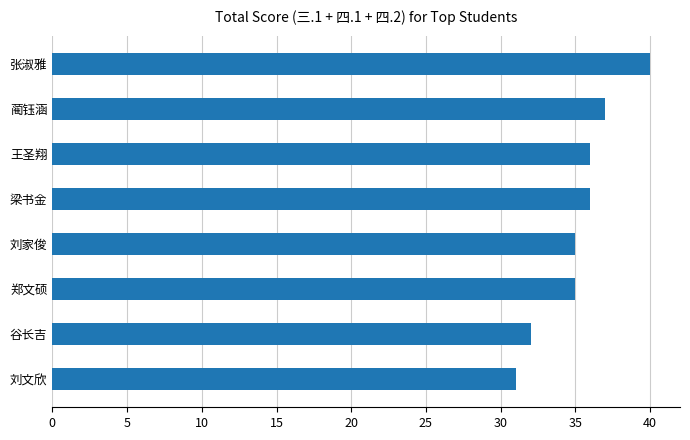

The chart shows a value of 16 at 郑文硕. True or false?

False